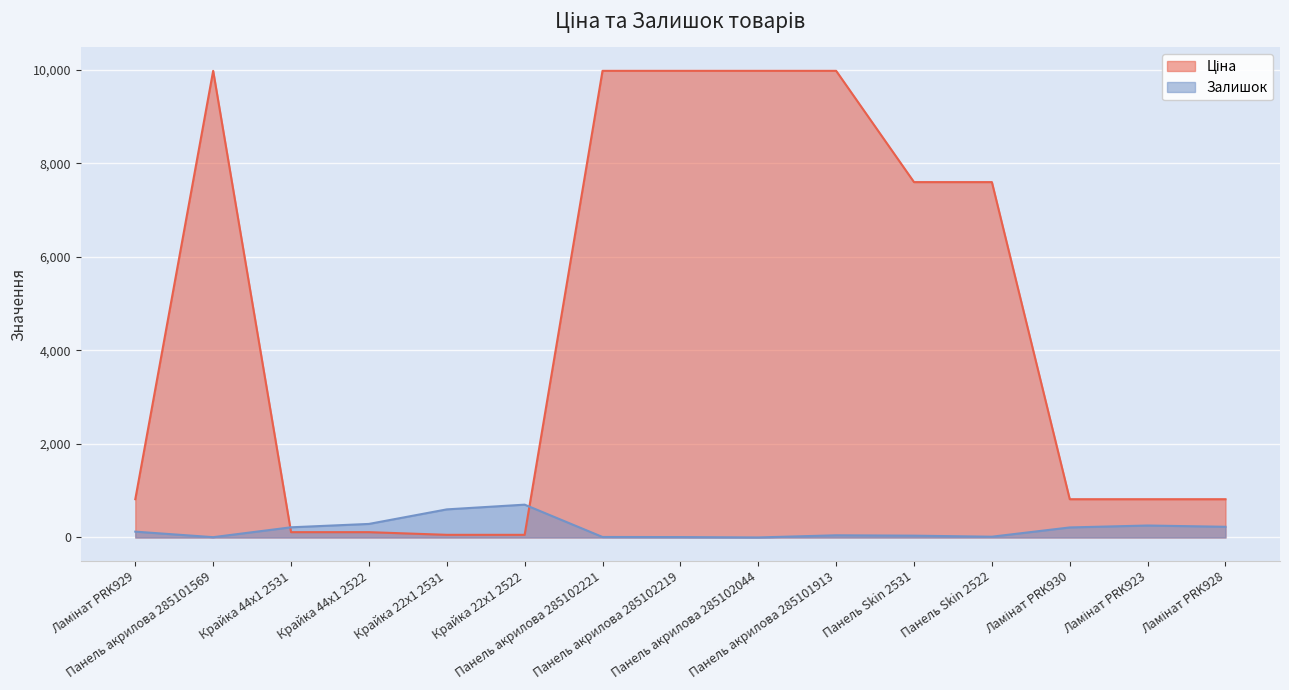

How many categories are shown in the chart?

15